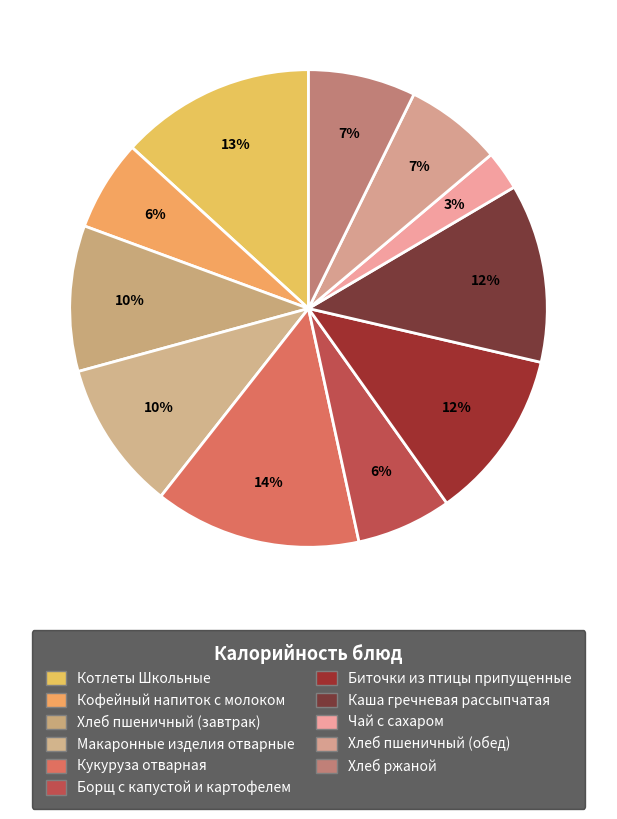

What percentage is the Хлеб пшеничный (обед) slice, to the nearest percent?

7%